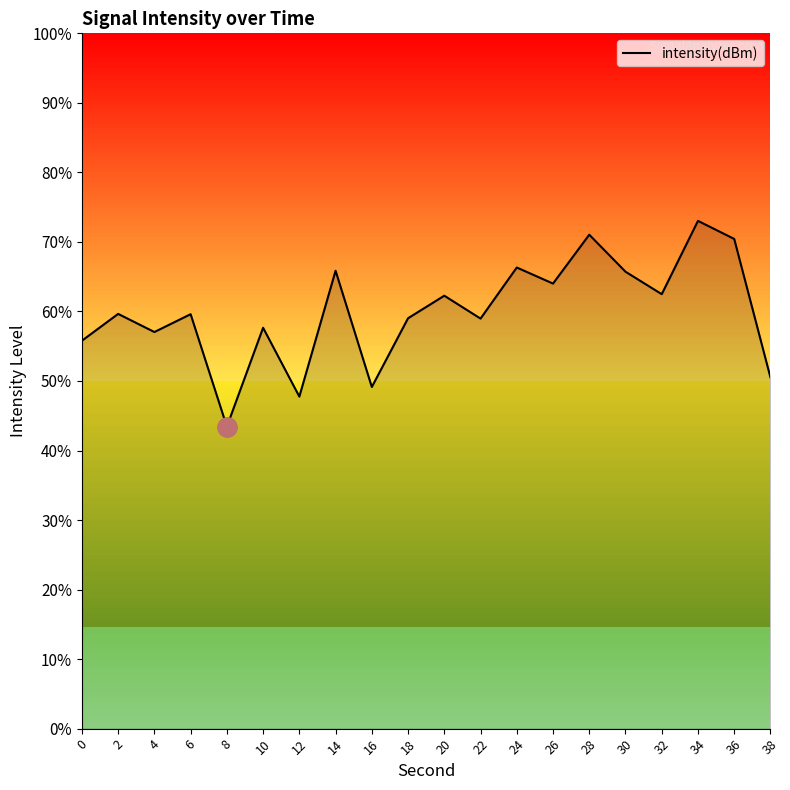

Which label corresponds to the largest value in the chart?

34